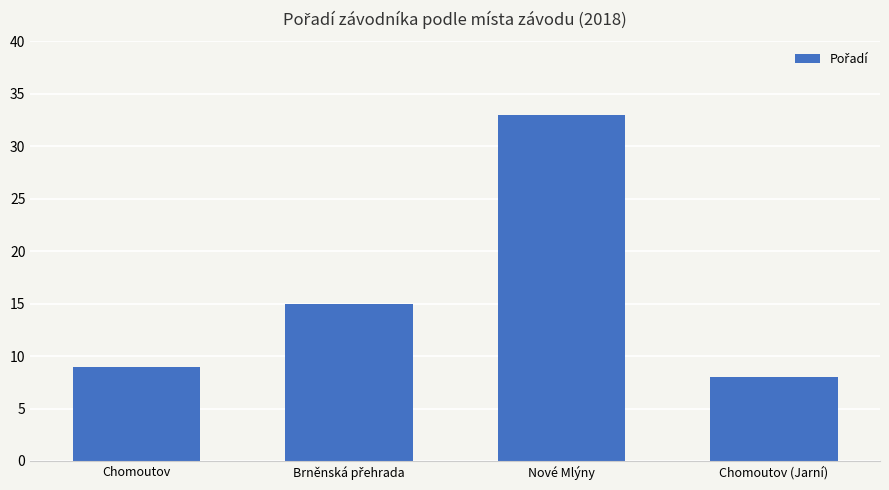

Does the chart contain any negative values?

No